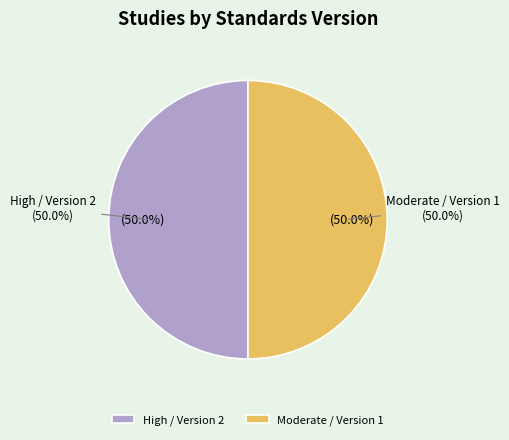

Rank the categories by value from highest to lowest.

High (Standards Version 2), Moderate (Standards Version 1)